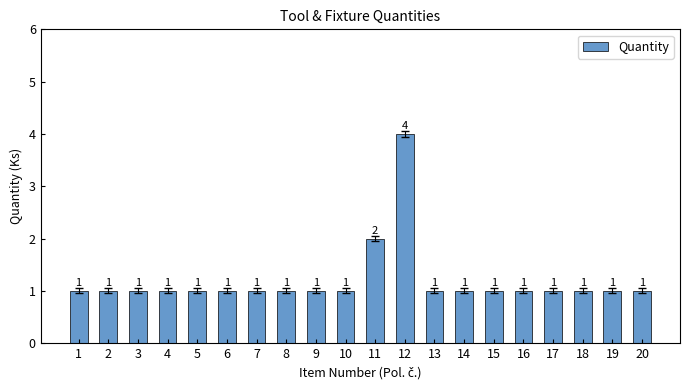

What is the value of the 19th bar from the left?

1